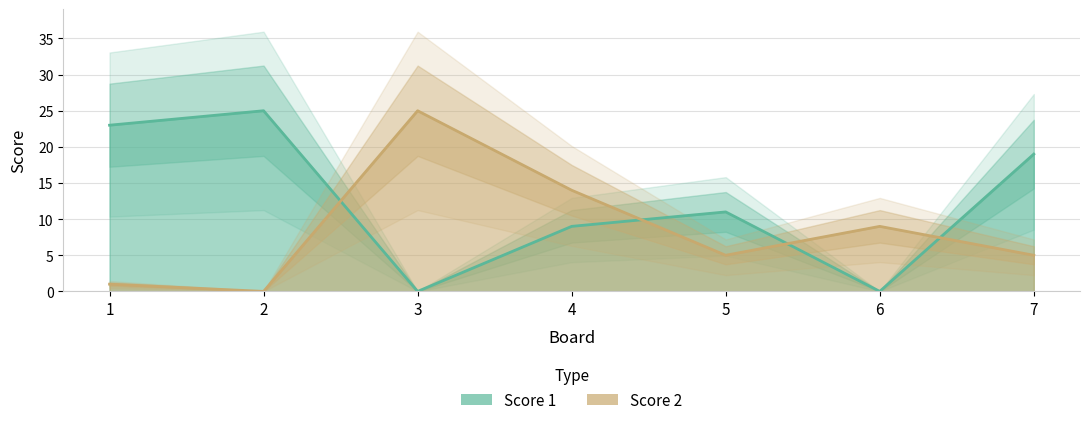

List the labels in order of Score 2 value, largest first.

3, 4, 6, 5, 7, 1, 2